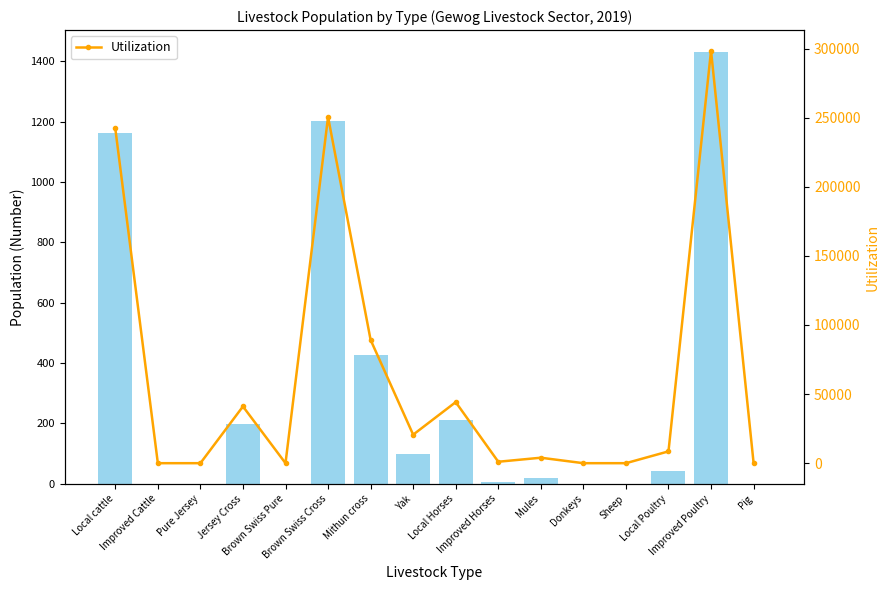

At which category is the sum across all series the highest?

Improved Poultry